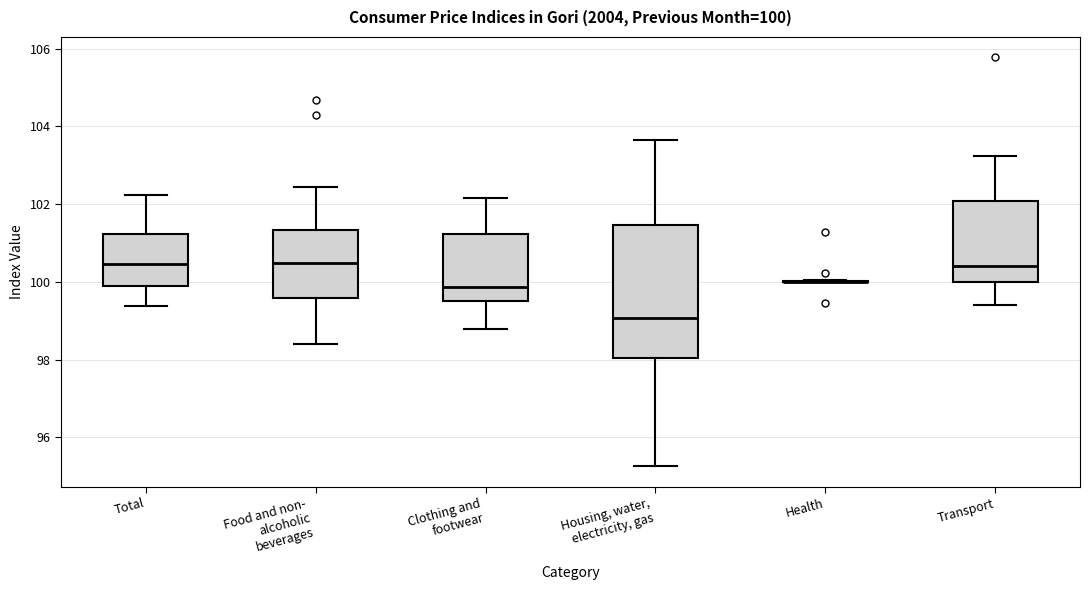

Which box is the tallest, from its lower edge to its upper edge?

Housing, water, electricity, gas